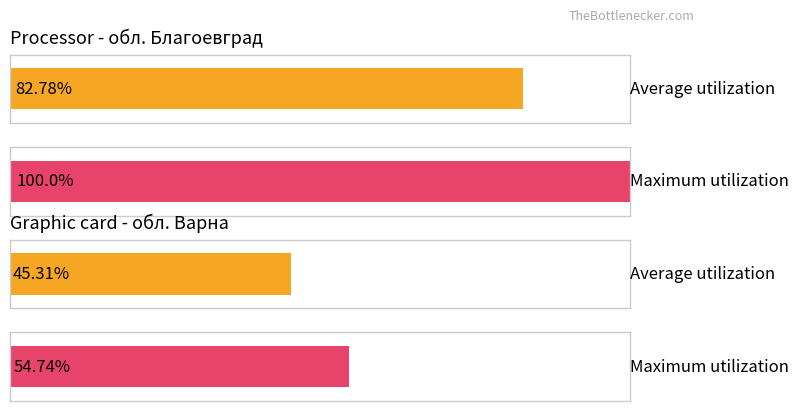

Which category has the highest value across all series?

обл. Благоевград